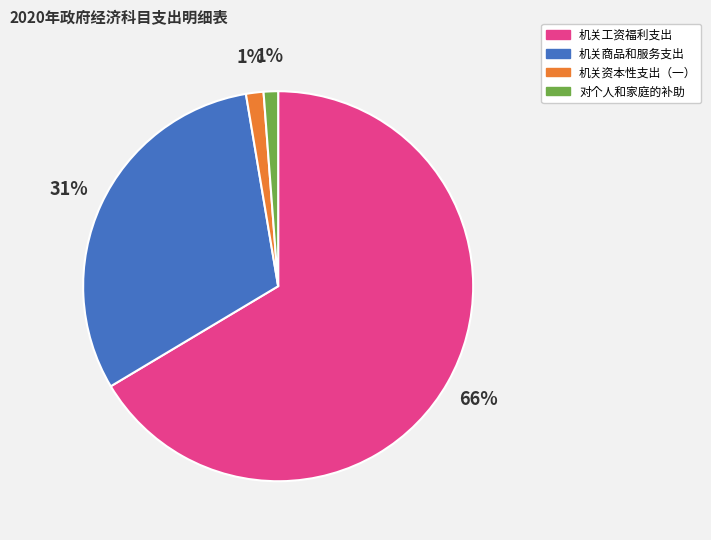

How many segments does this pie chart have?

4